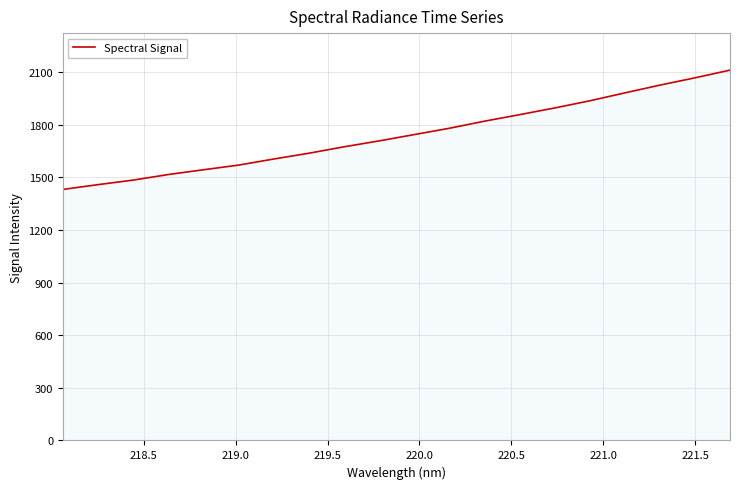

What is the greatest value displayed?

2110.3